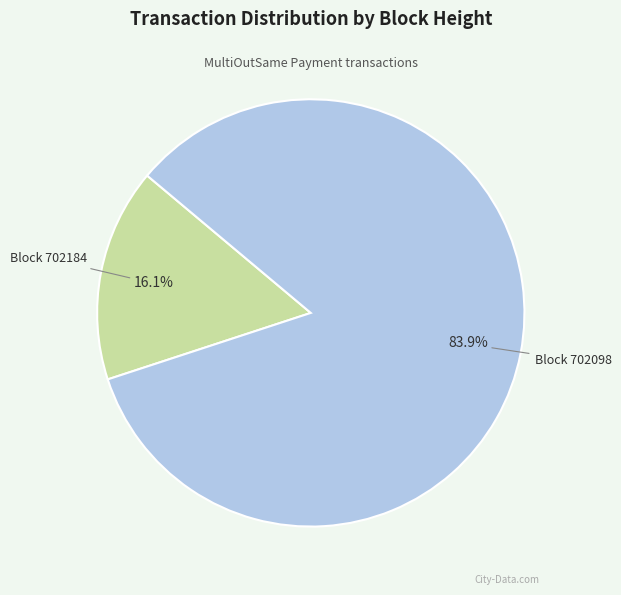

How many slices are in this pie chart?

2